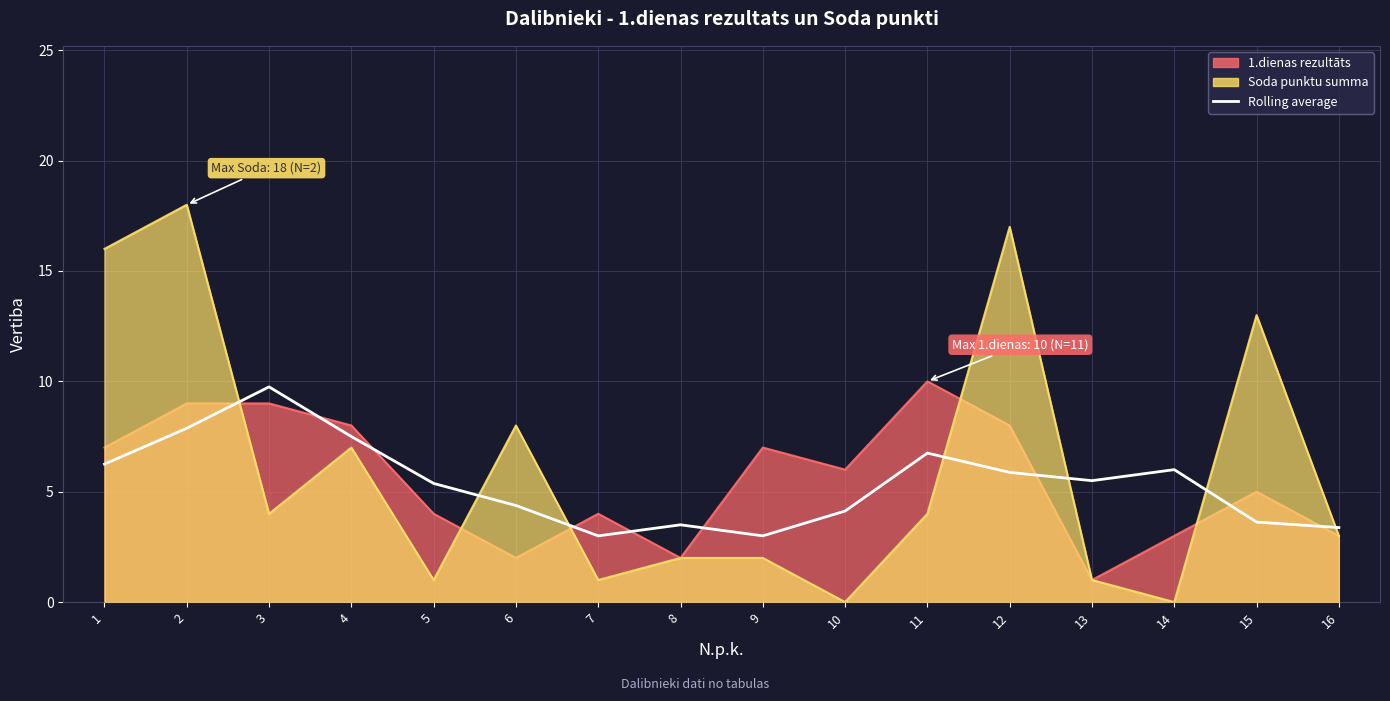

What is the smallest value displayed?

3.0